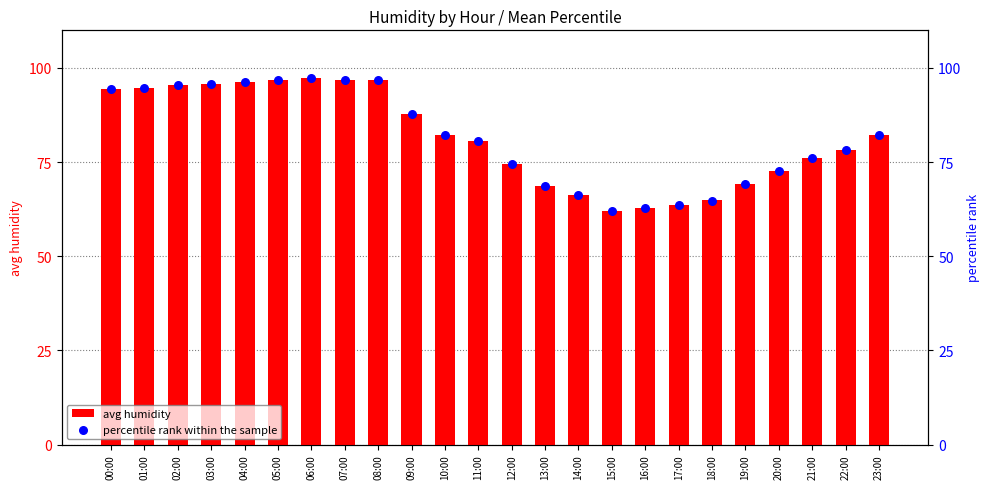

At which category is the sum across all series the highest?

06:00